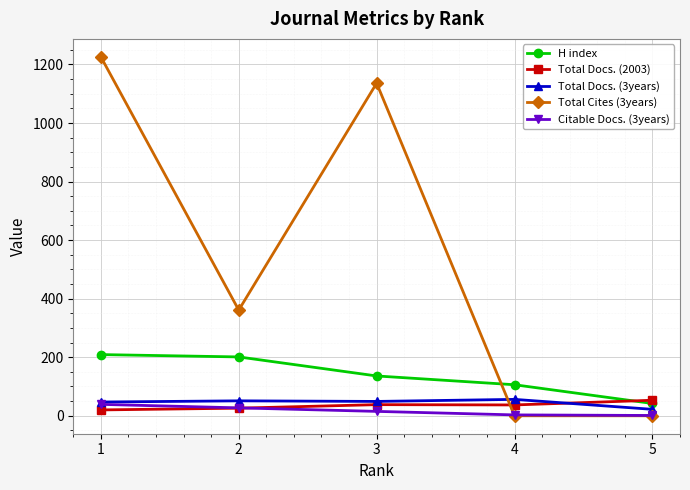

What is the value of the Total Docs. (3years) point at the 5th from the left?

22